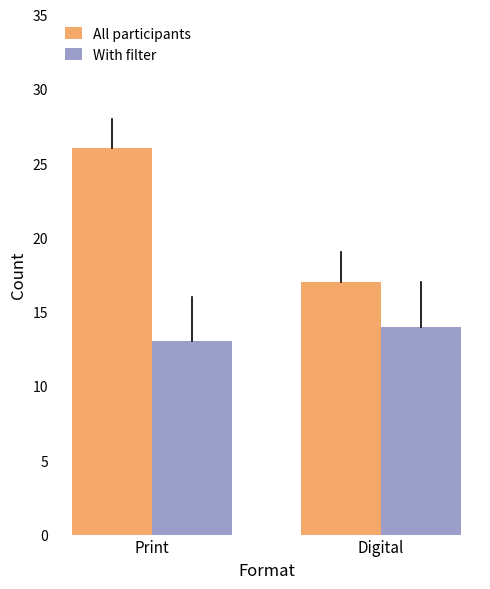

What position from the left is Digital?

2